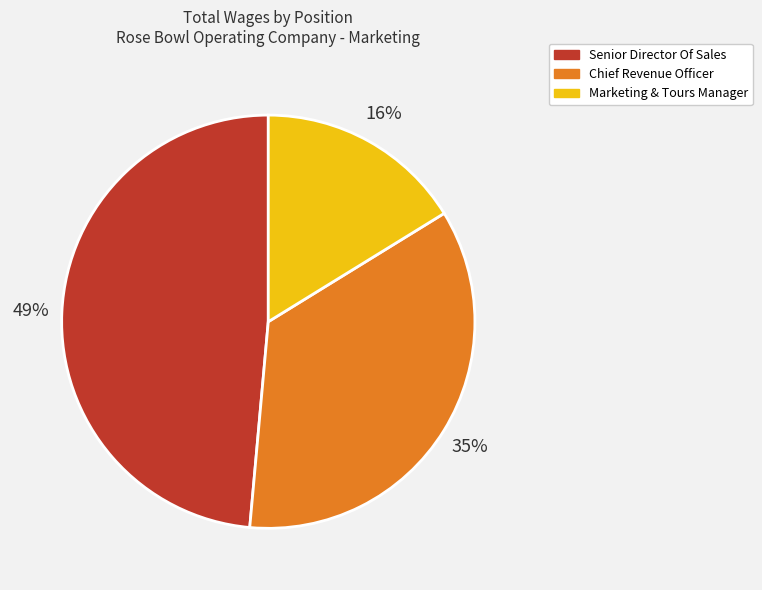

Which has a higher value, Senior Director Of Sales or Marketing & Tours Manager?

Senior Director Of Sales